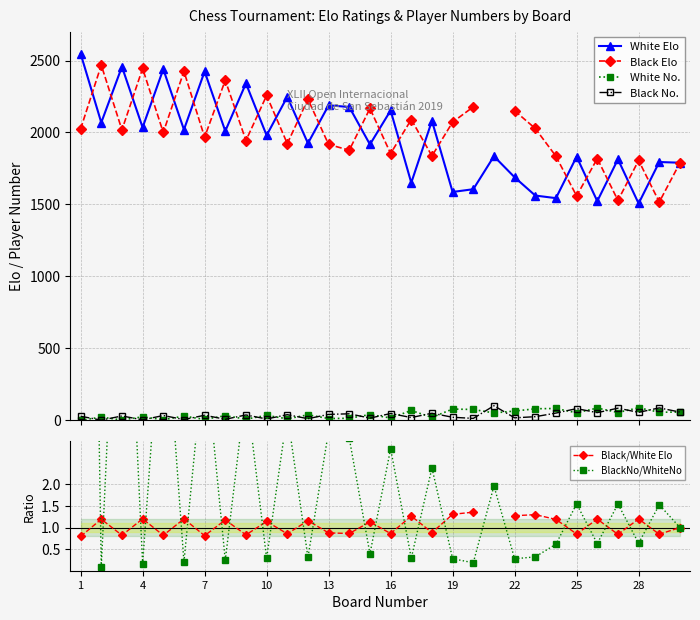

What is the highest value of the Black/White Elo series?

1.4